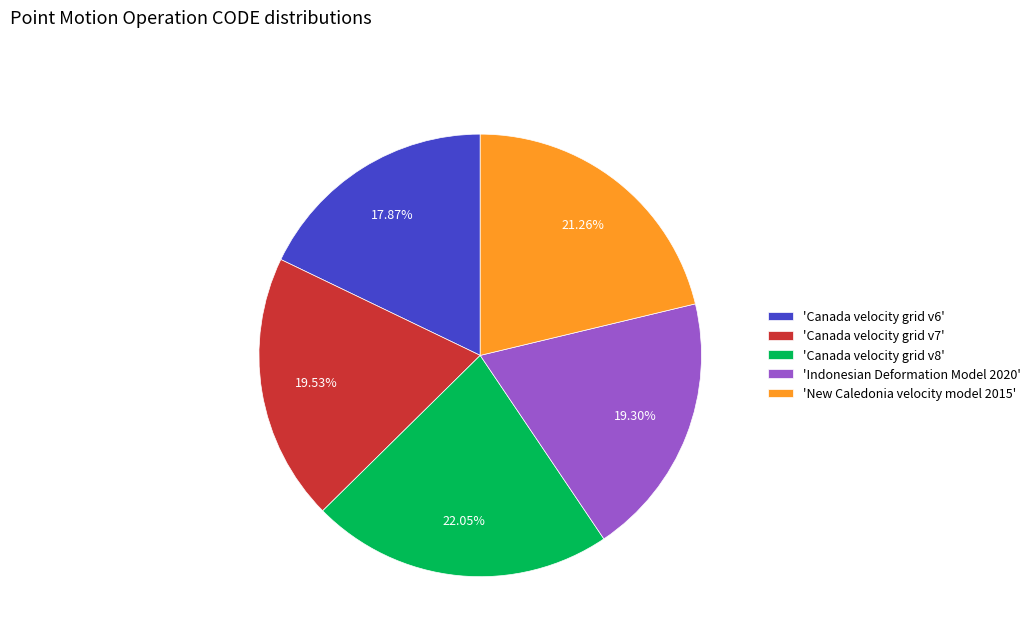

Combined, do 'Canada velocity grid v8' and 'Indonesian Deformation Model 2020' account for over 50%?

No